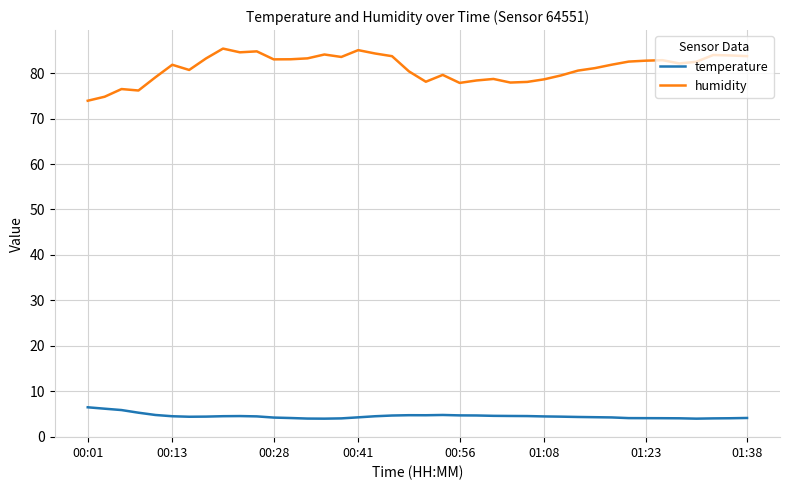

Rank the series by their maximum value, from highest to lowest.

humidity, temperature